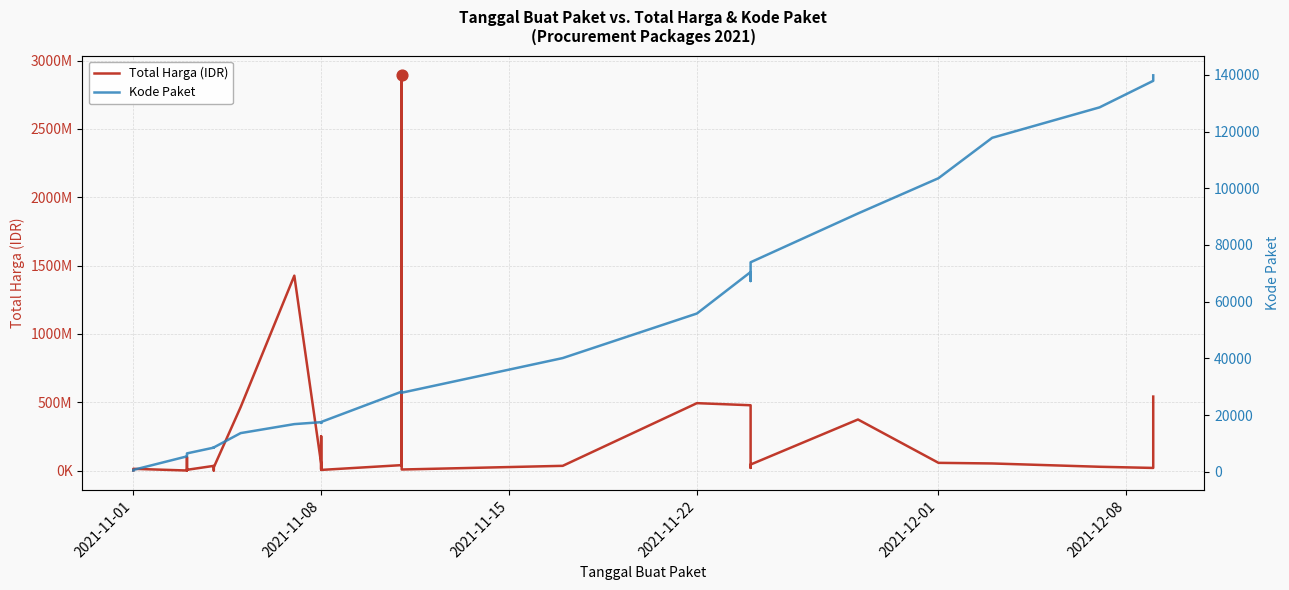

Which series reaches the maximum Y coordinate?

Total Harga (IDR)